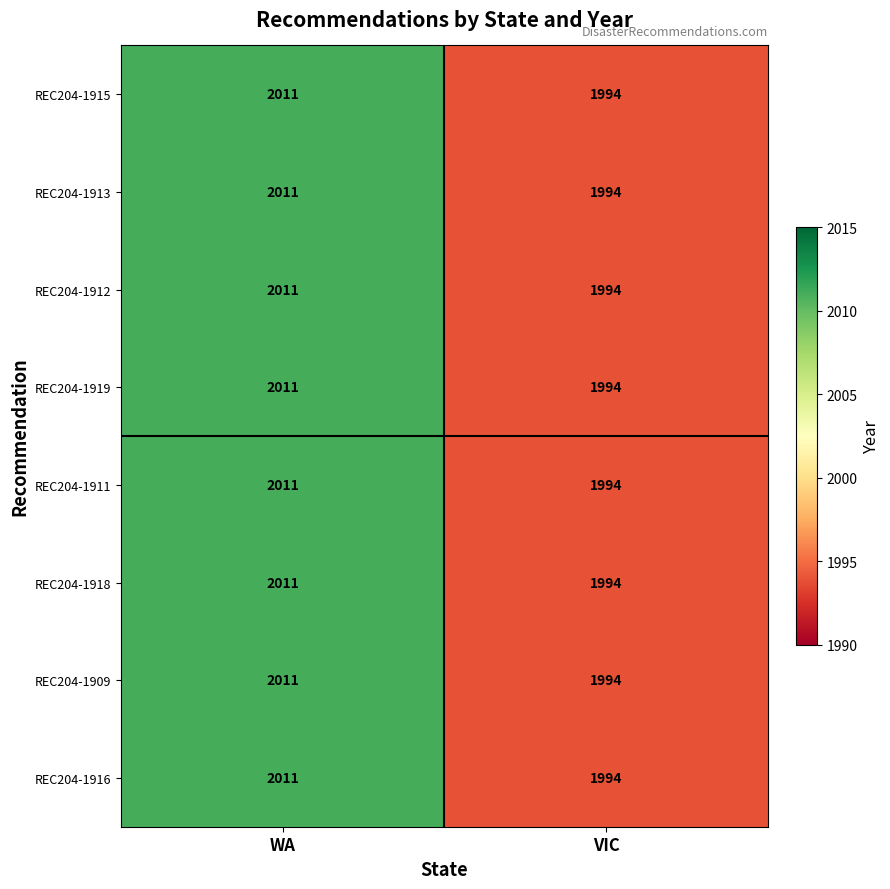

Reading left to right, extract all data points from this chart.

REC204-1915: WA=2011	VIC=1994
REC204-1913: WA=2011	VIC=1994
REC204-1912: WA=2011	VIC=1994
REC204-1919: WA=2011	VIC=1994
REC204-1911: WA=2011	VIC=1994
REC204-1918: WA=2011	VIC=1994
REC204-1909: WA=2011	VIC=1994
REC204-1916: WA=2011	VIC=1994